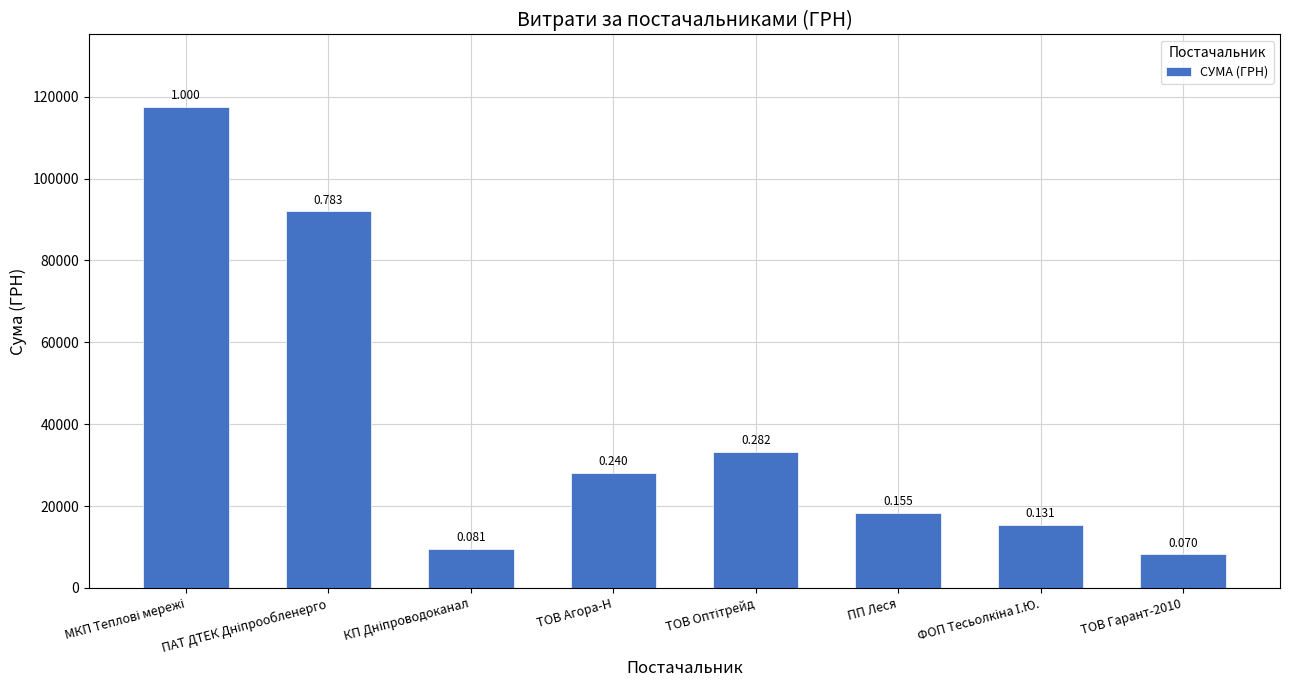

List the labels in order of value, smallest first.

ТОВ Гарант-2010, КП Дніпроводоканал, ФОП Тесьолкіна І.Ю., ПП Леся, ТОВ Агора-Н, ТОВ Оптітрейд, ПАТ ДТЕК Дніпрообленерго, МКП Теплові мережі